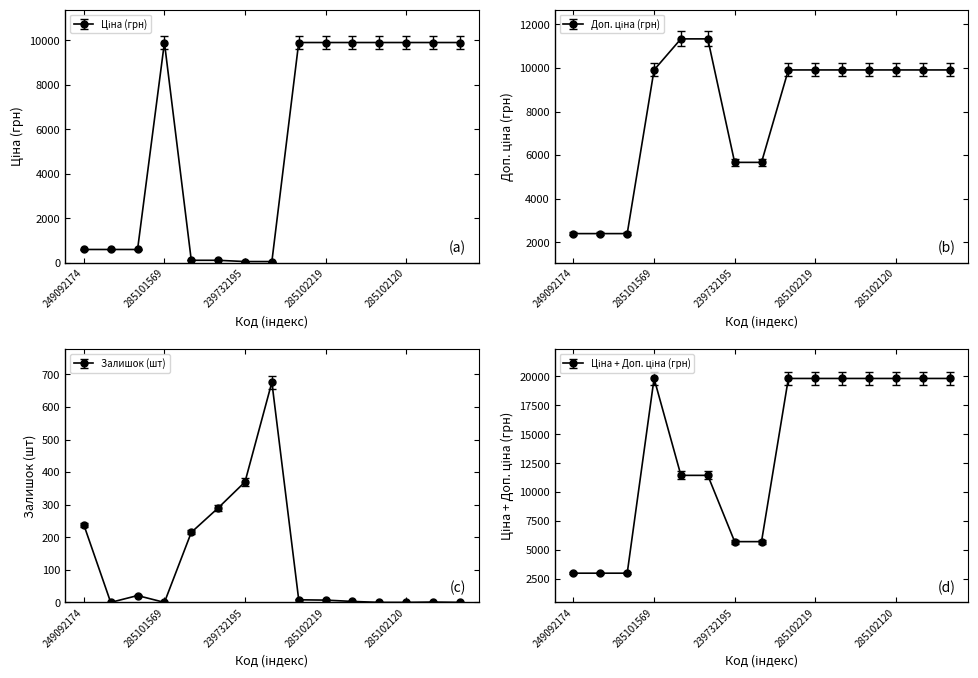

What position from the left is 239732195?

7